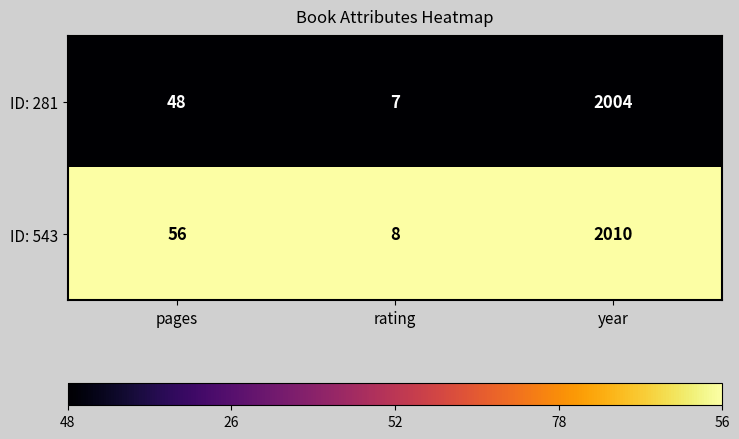

Reading left to right, transcribe all the data shown in this chart.

ID: 281: 48	7	2004
ID: 543: 56	8	2010